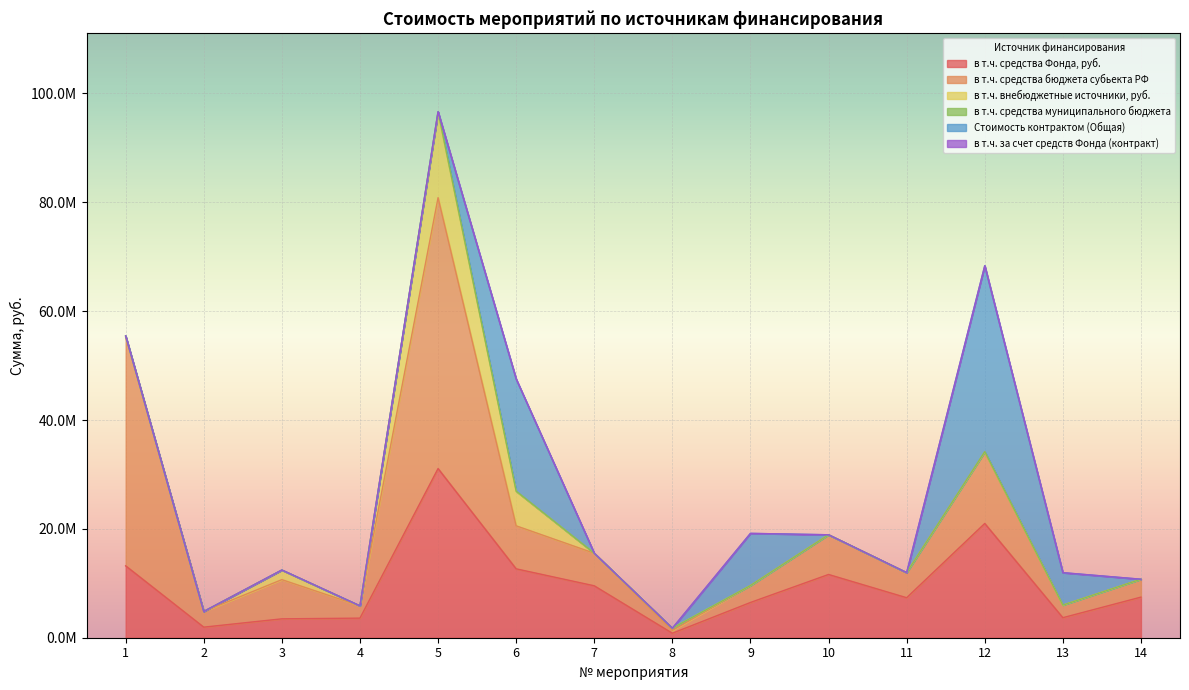

True or false: в т.ч. за счет средств Фонда (контракт) and в т.ч. средства бюджета субьекта РФ cross at least once.

False